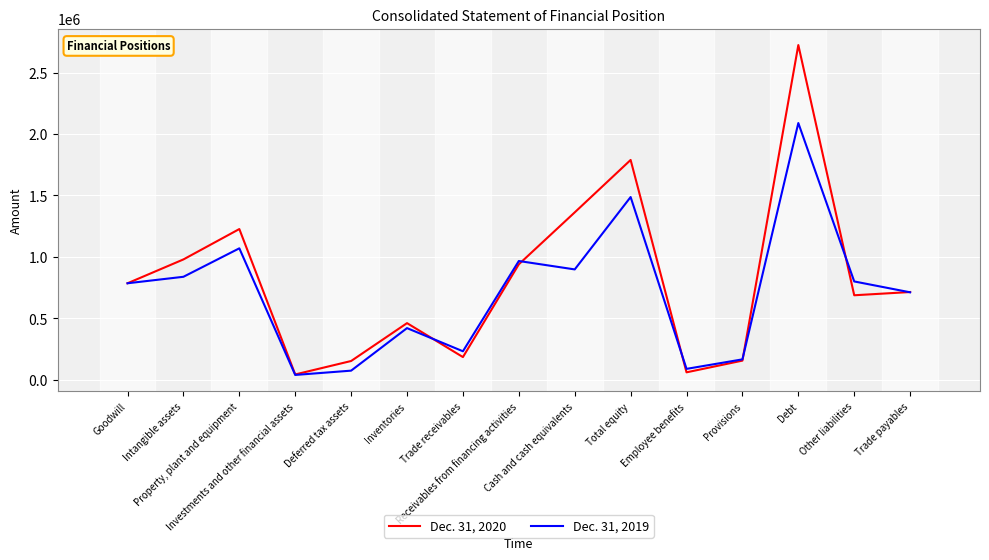

What is the sum of the Dec. 31, 2019 values at Other liabilities and Deferred tax assets?

873698